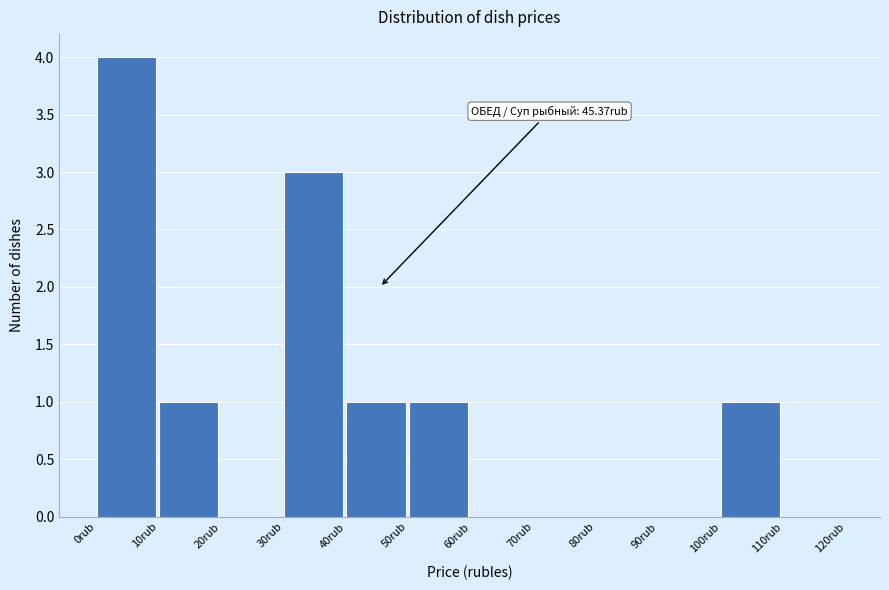

Over which range of the x-axis is the bar tallest?

0 to 10